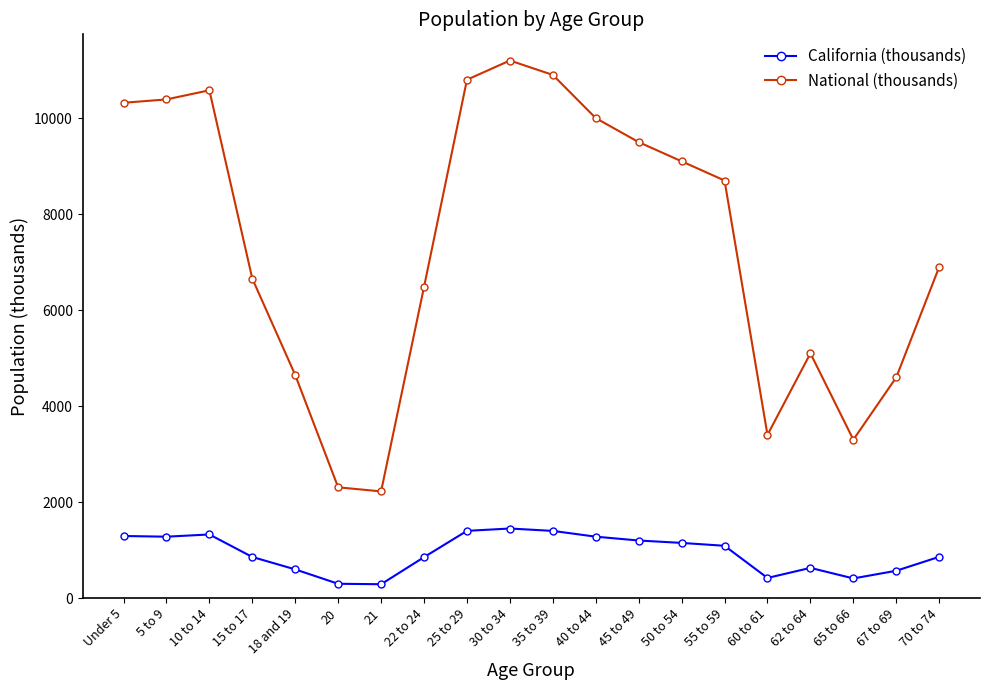

How many data points in California (thousands) are less than 1090?

10